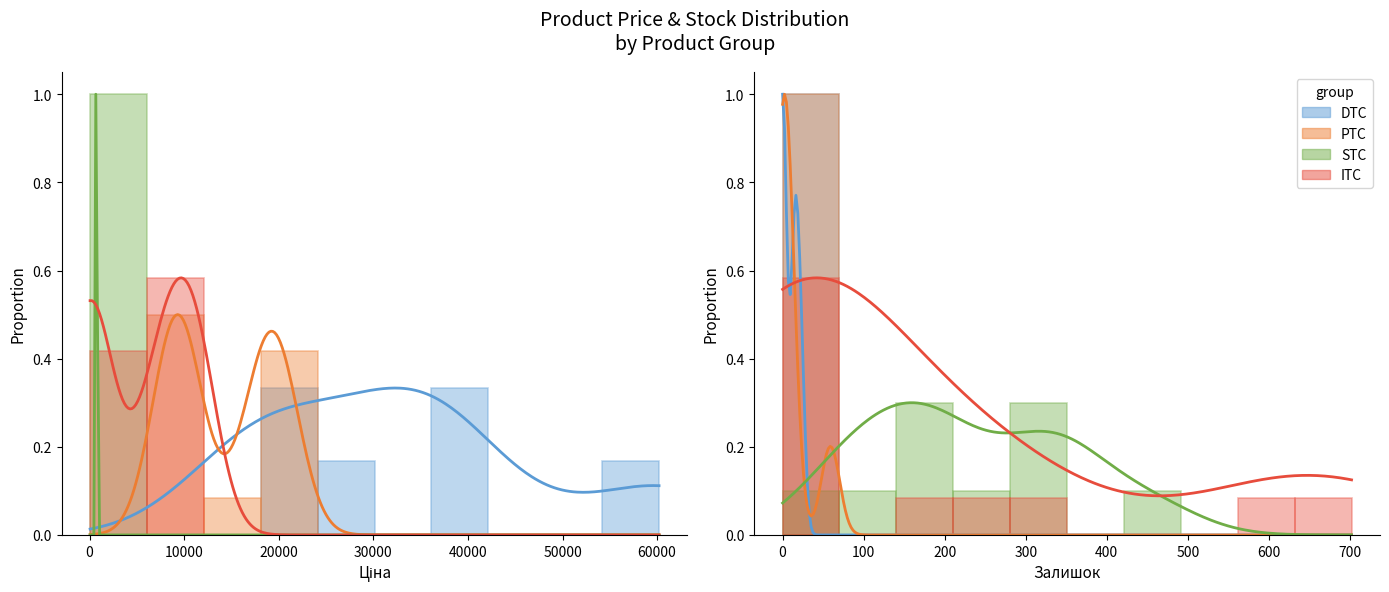

What is the sum of all STC values?

1.0